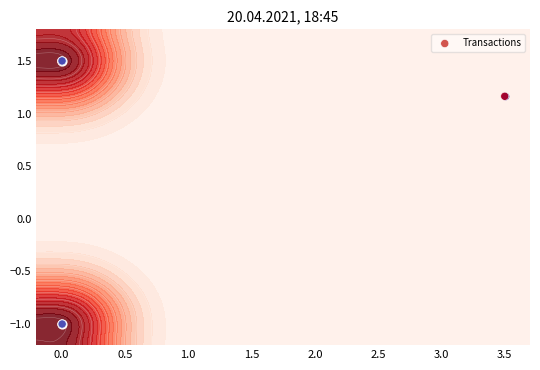

What is the minimum value shown in the chart?

-1.0